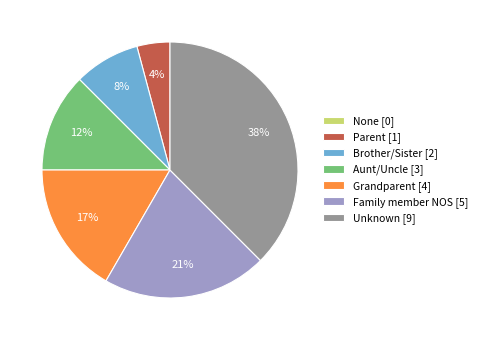

To the nearest percent, what is the combined percentage of Grandparent [4] and Parent [1]?

21%